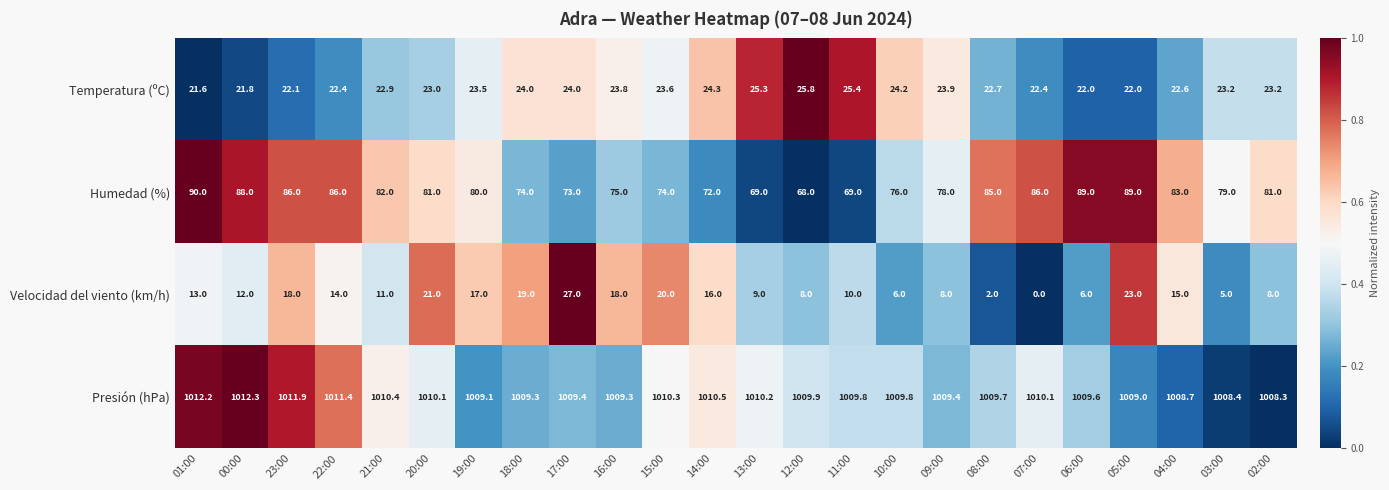

How many values in the Temperatura (ºC) series are below 23?

10